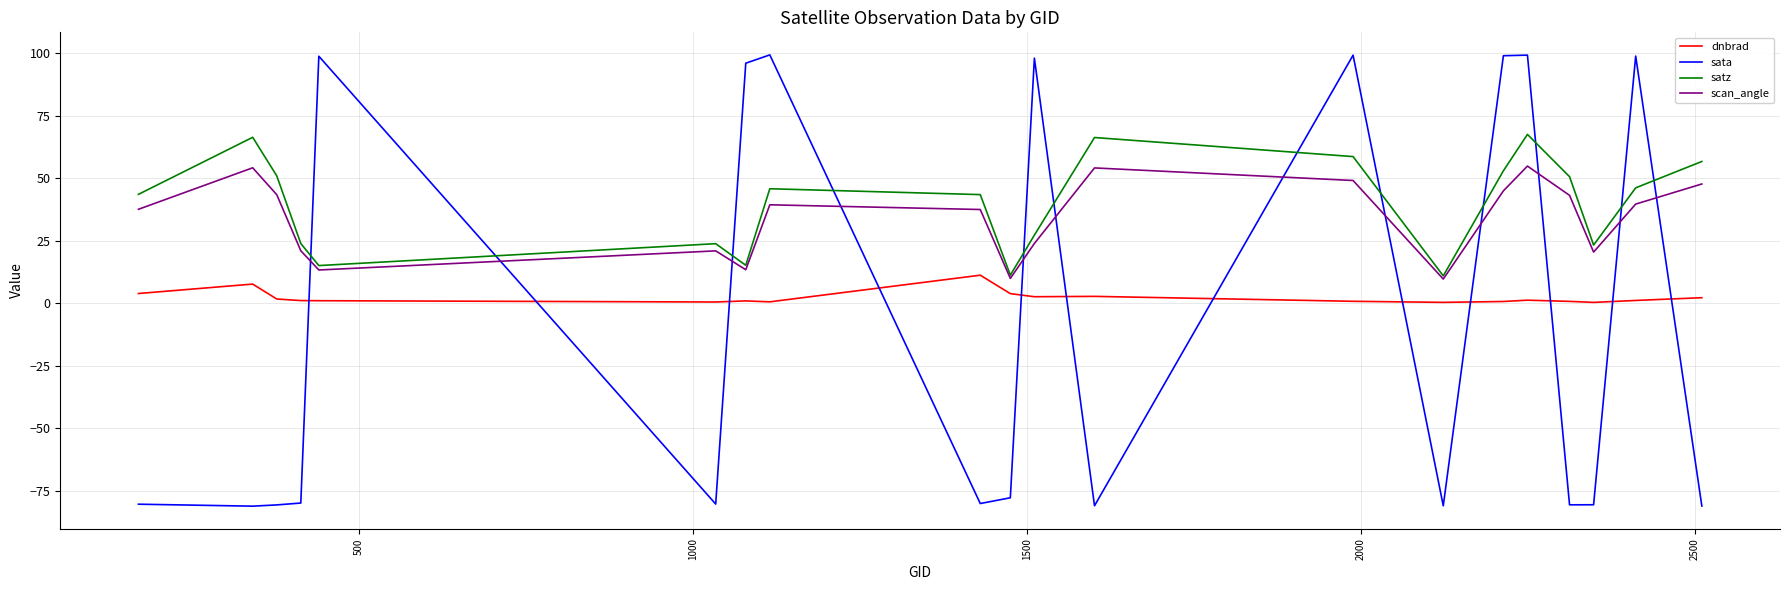

What is the minimum value shown in the chart?

-81.2